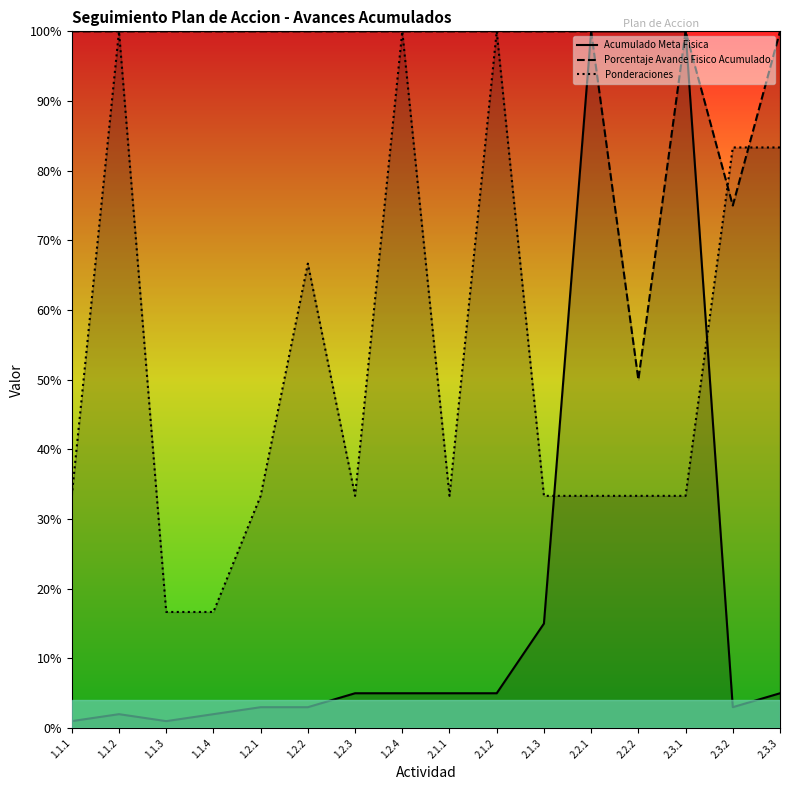

Is the value of Porcentaje Avance Fisico Acumulado at 1.2.4 greater than the value of Acumulado Meta Fisica at 1.1.2?

Yes